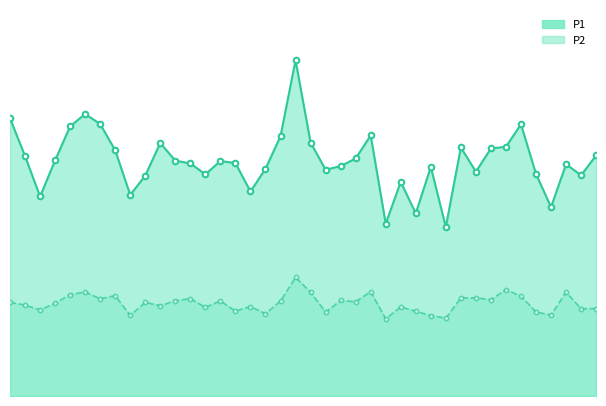

Is it true that P2 equals 14.3 at 31?

True